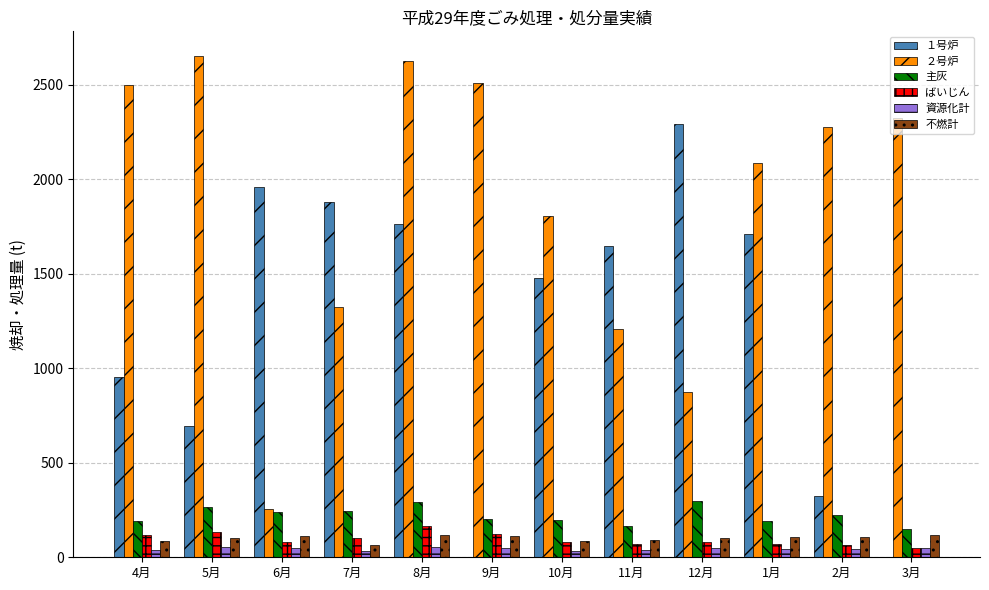

The 主灰 series shows 67.1 at 11月. True or false?

False